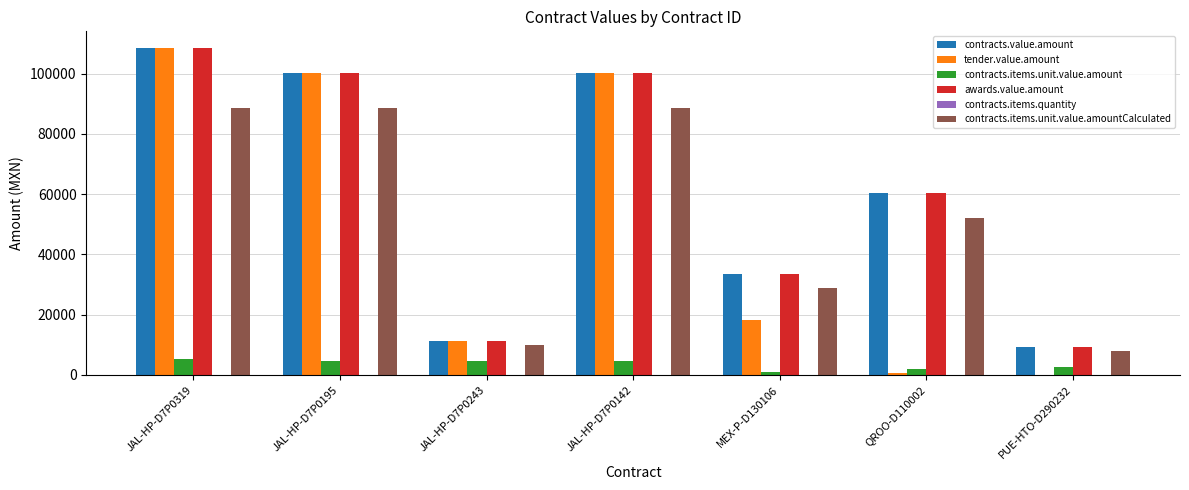

What is the spread (max minus min) of values at JAL-HP-D7P0195?

100206.0